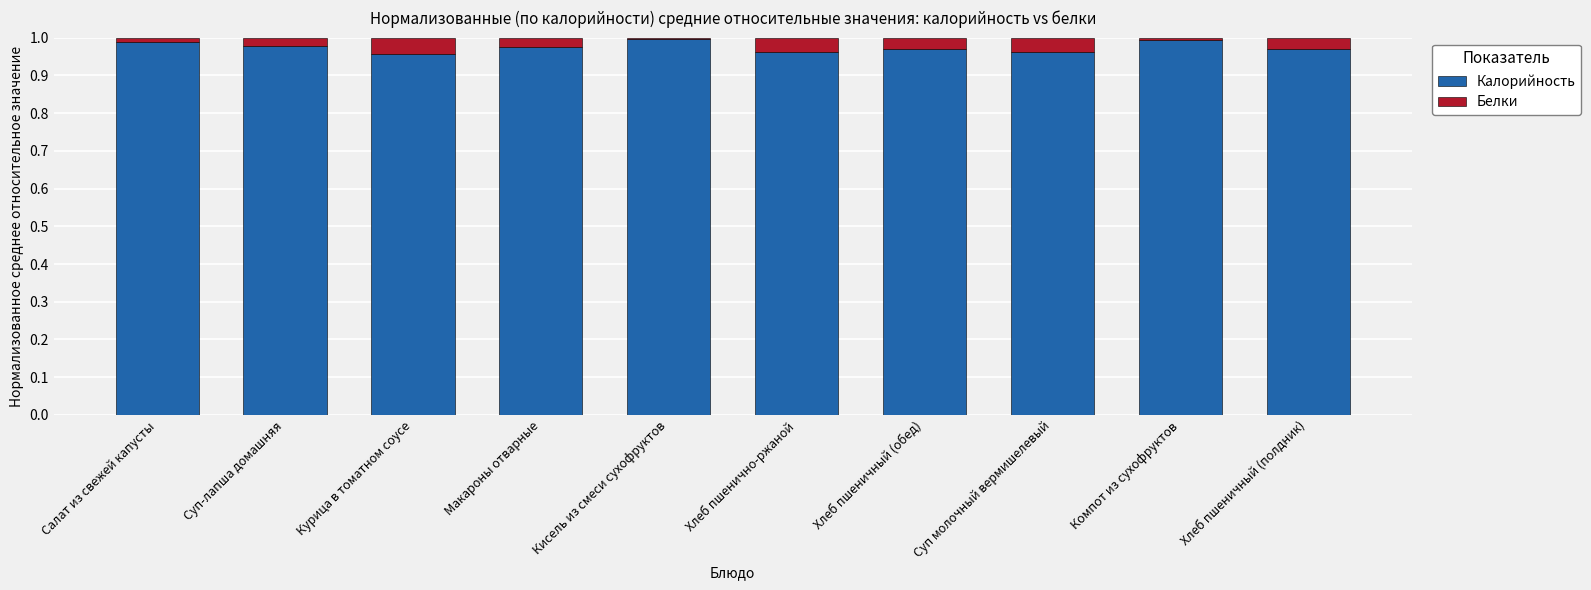

What is the sum of all Калорийность values?

9.8